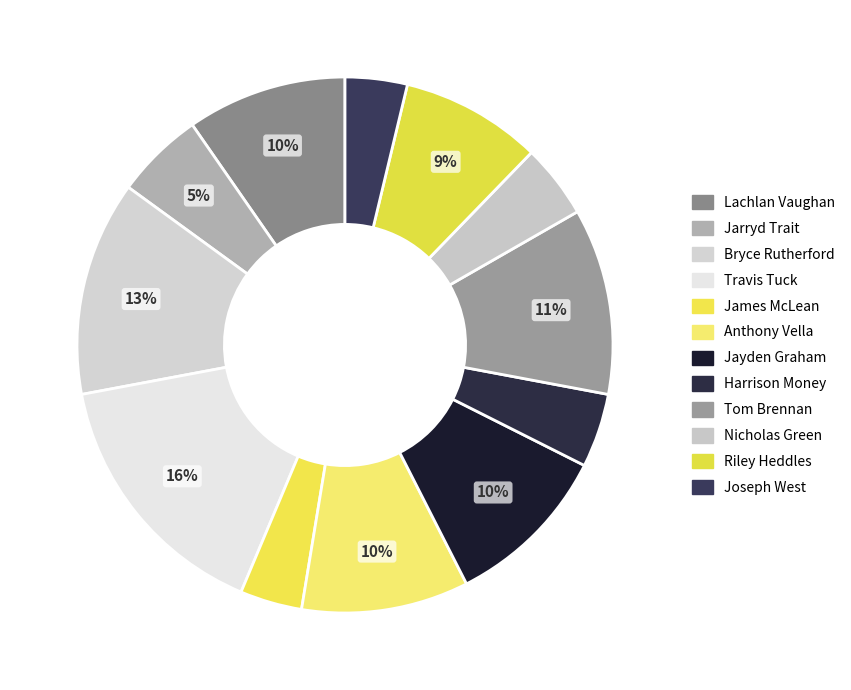

What is the smallest slice in the pie chart?

James McLean